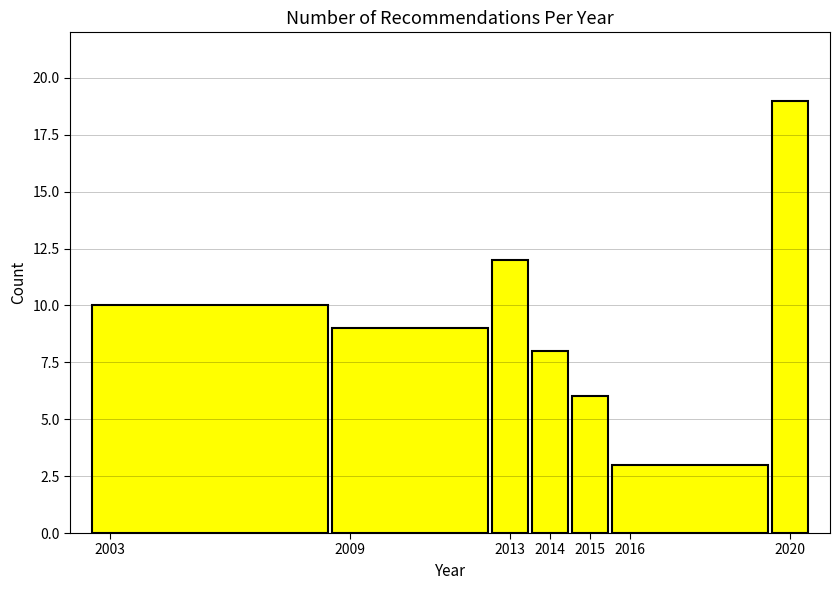

Which range on the x-axis has the tallest bar?

2019.5 to 2020.5